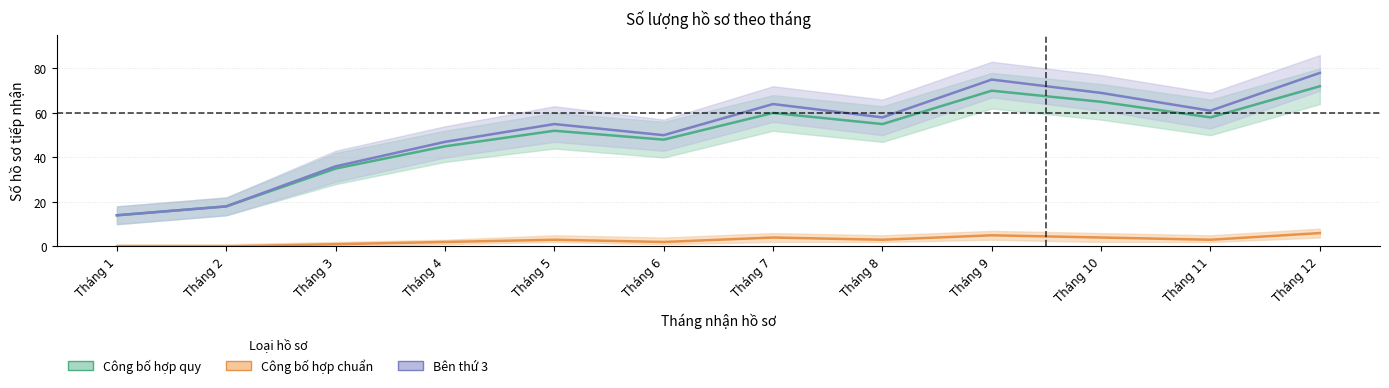

What is the total value across all series at Tháng 4?

94